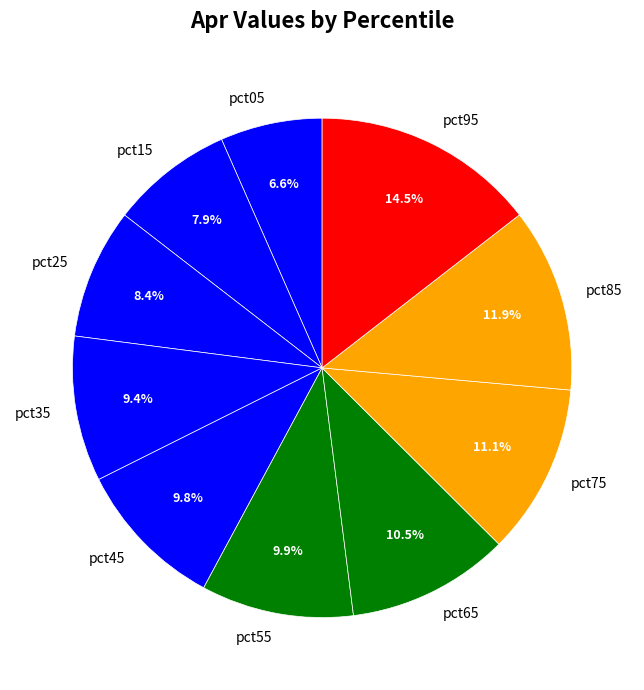

How many segments does this pie chart have?

10